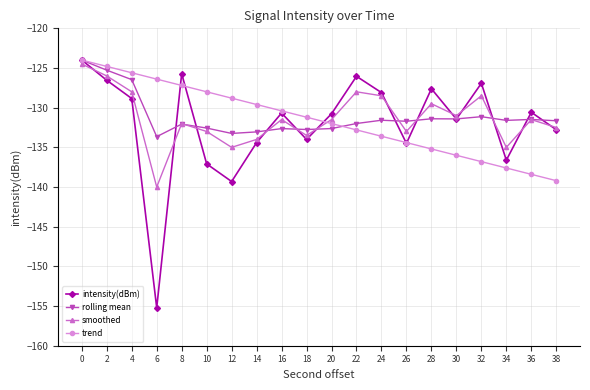

What is the total value across all series at 32?

-523.4